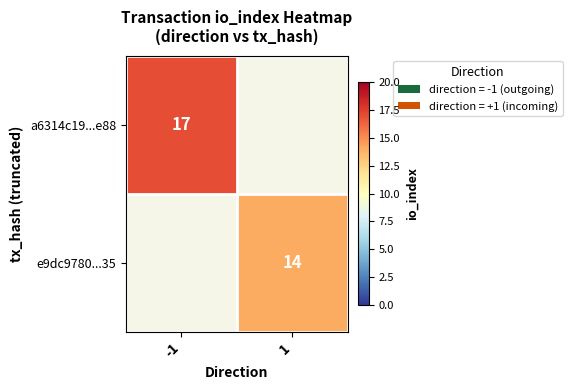

List the labels in order of a6314c19...e88 value, largest first.

-1, 1